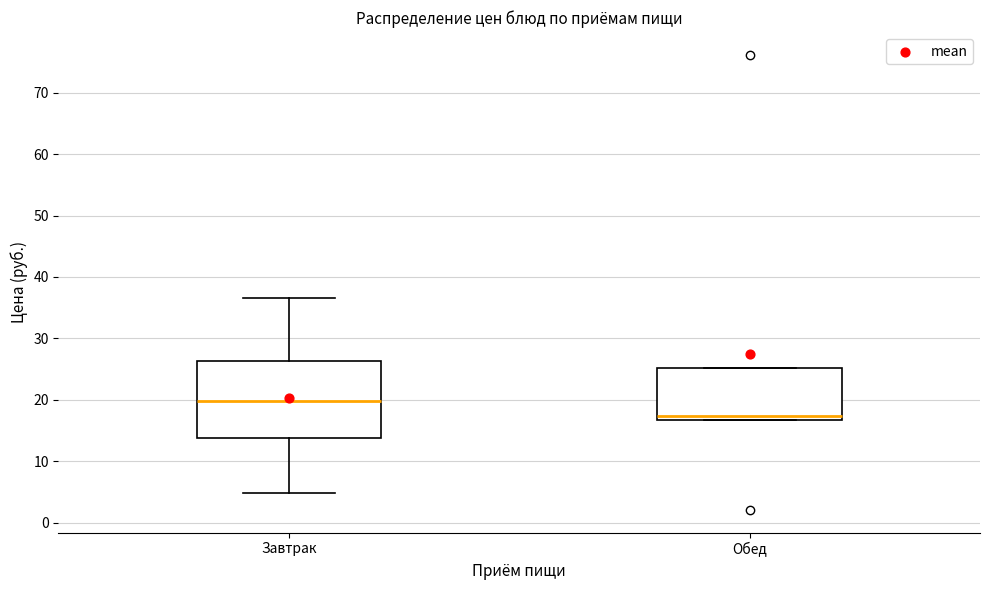

Reading left to right, transcribe this box plot: for each box, give where its median line is, the range the box spans, and where its two whiskers end, as read against the y-axis. The values are not printed on the chart, so give them approximately, as read against the axis.

Завтрак: median 20, box 14 to 26, whiskers 5 to 37
Обед: median 17 (just above the box's lower edge), box 17 to 25, whiskers 17 to 25